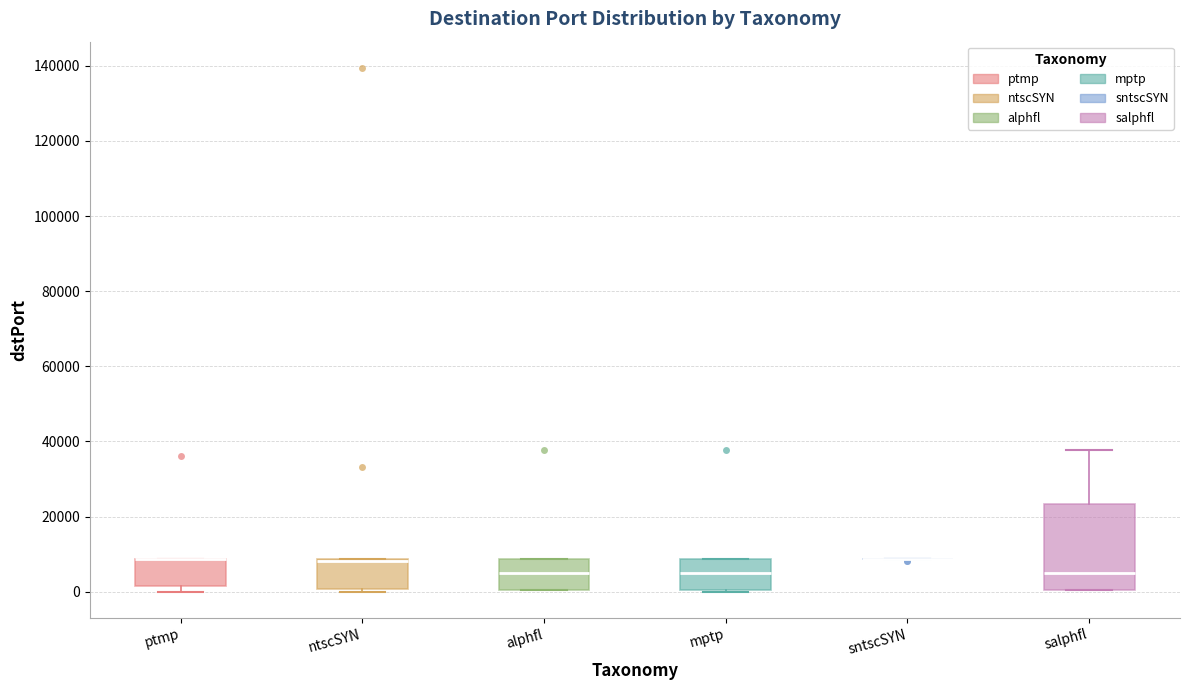

Where is the upper edge of the box for ntscSYN on the y-axis? The values are not printed on the chart, so give them approximately, as read against the axis.

8000